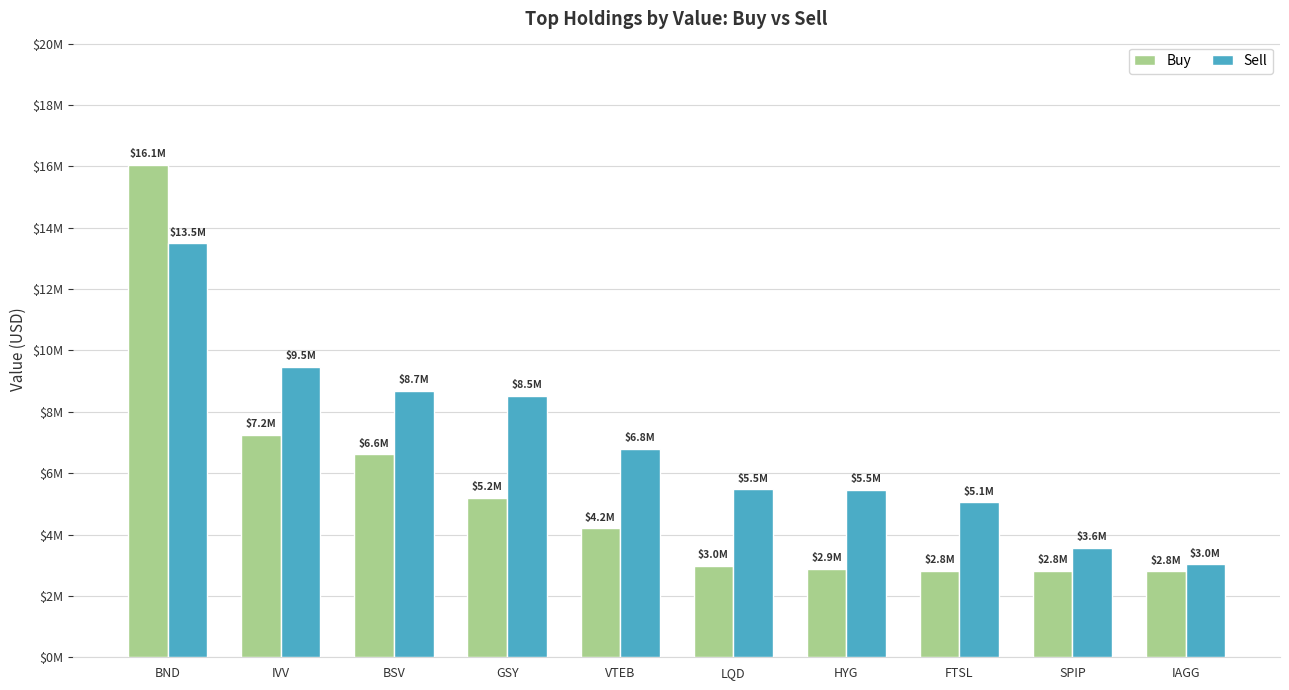

What is the difference between the maximum and minimum values in the Sell series?

10463000